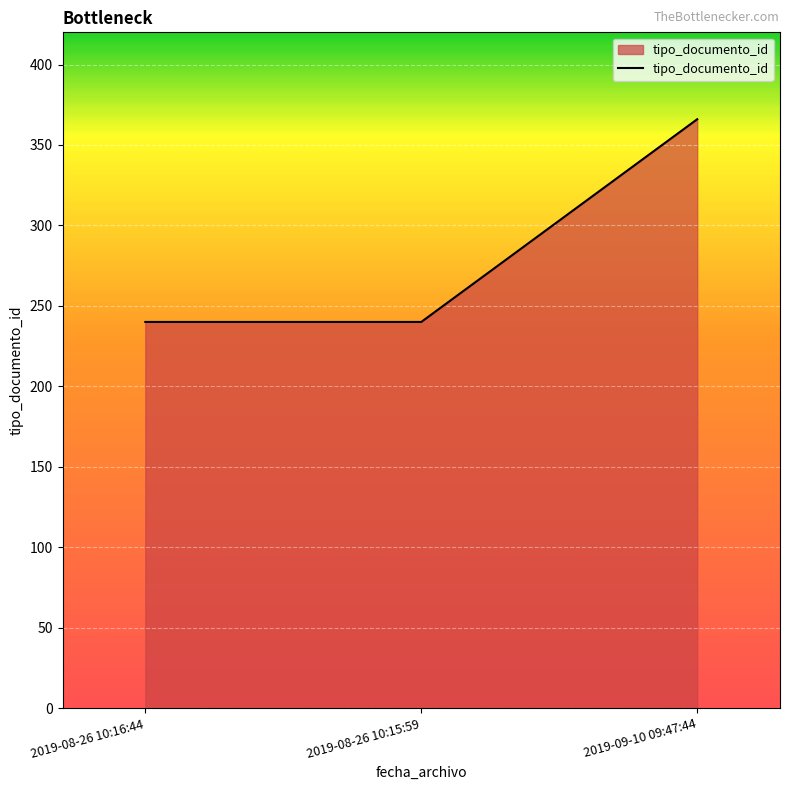

What is the average value?

282